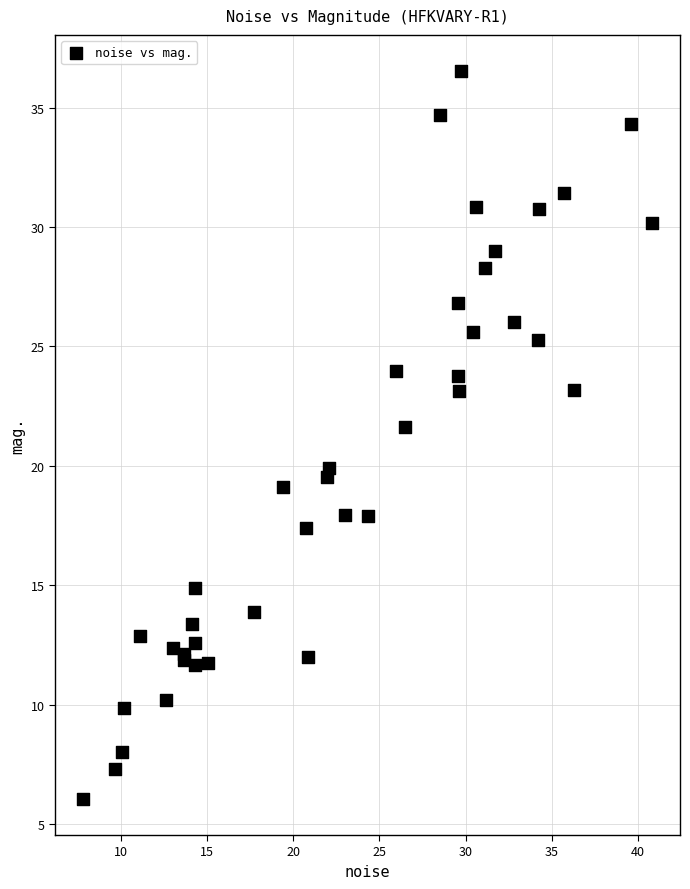

What Y value in the scatter plot is closest to 21?

21.6